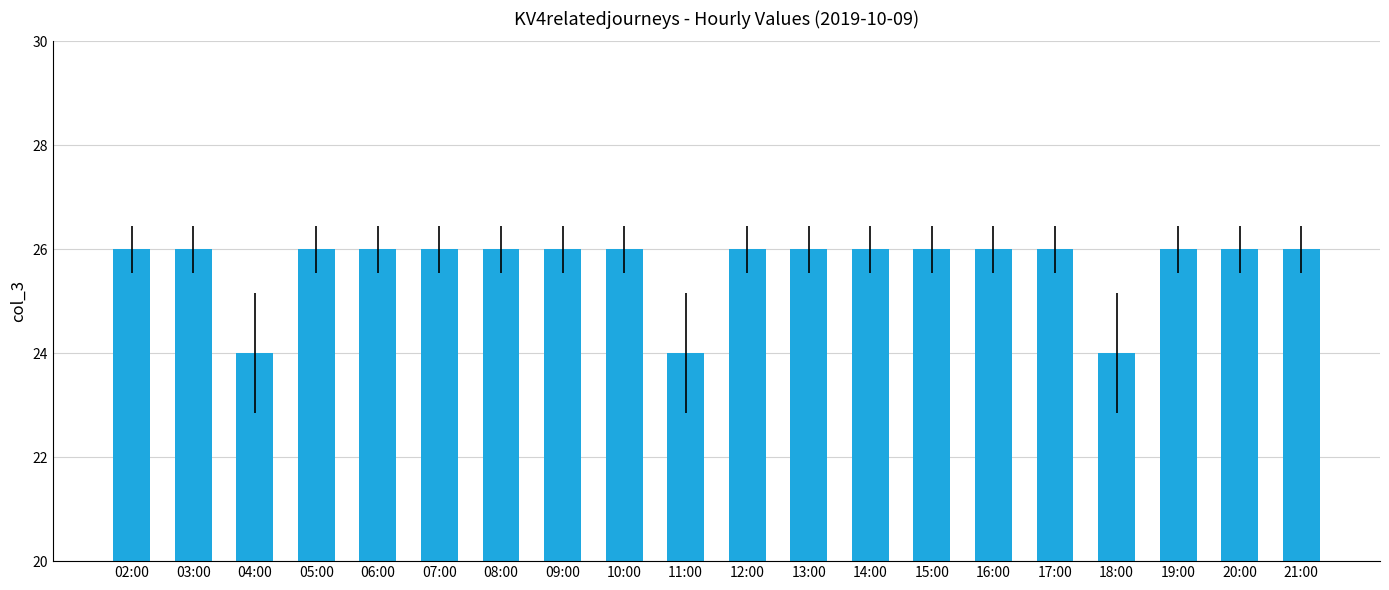

What is the value of the 3rd bar from the left?

24